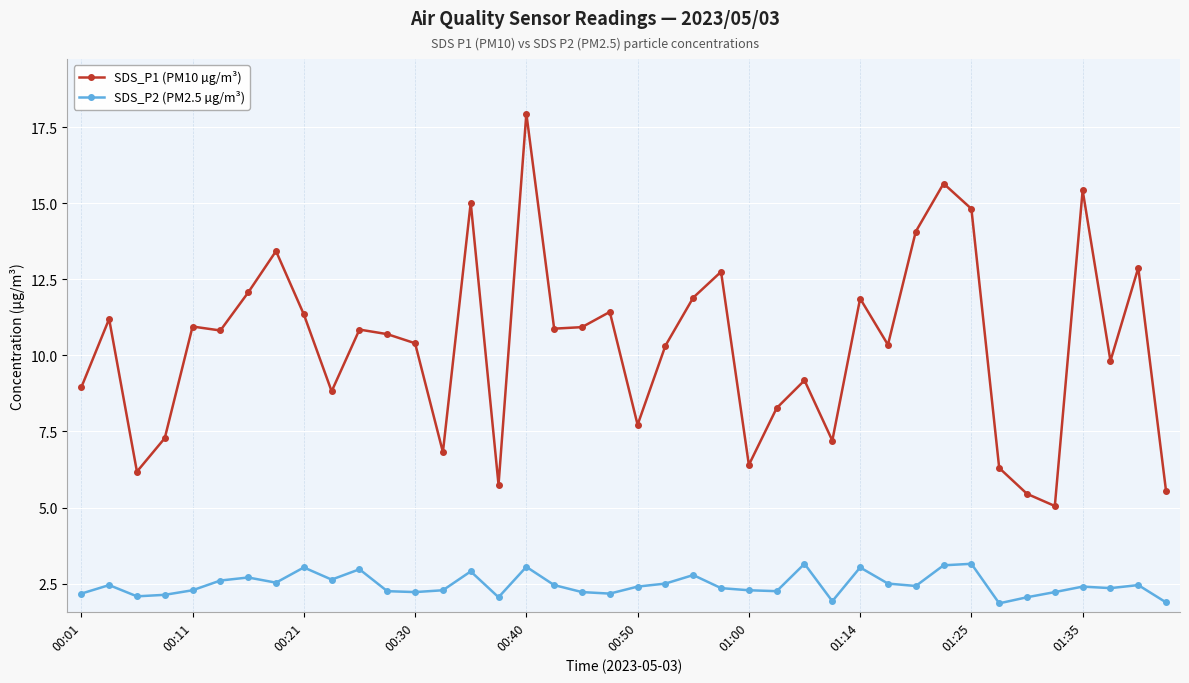

Rank the series by their maximum value, from lowest to highest.

SDS_P2 (PM2.5 µg/m³), SDS_P1 (PM10 µg/m³)